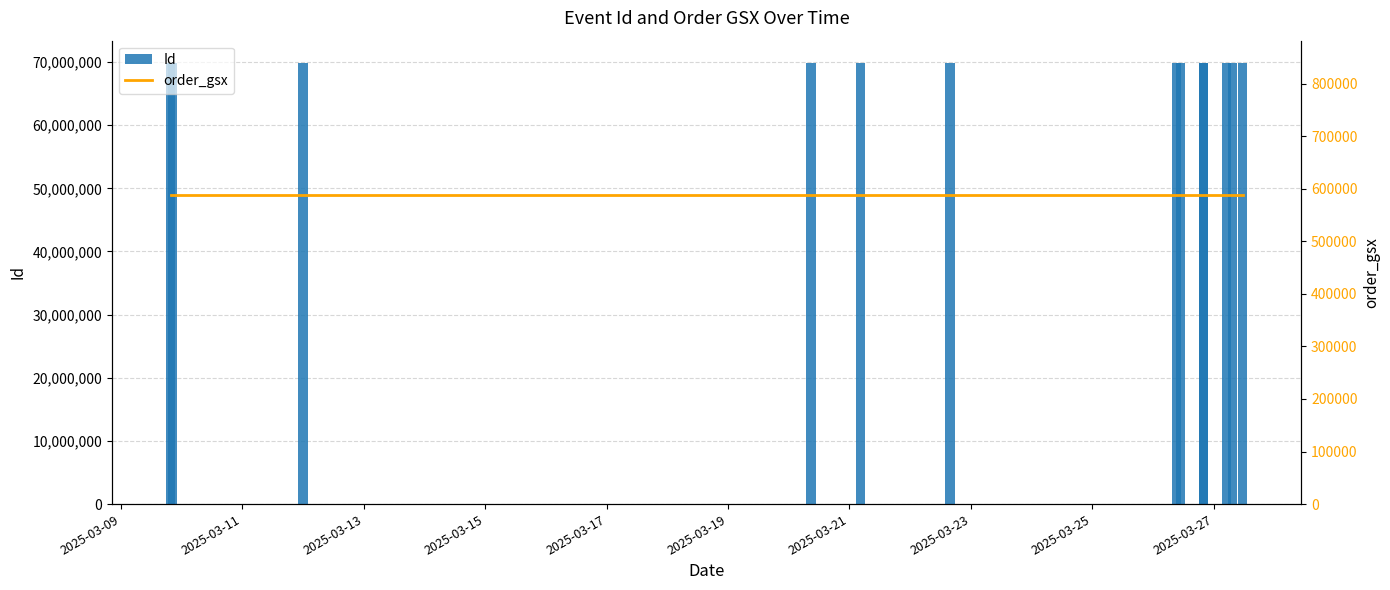

What is the minimum value shown in the chart?

587775